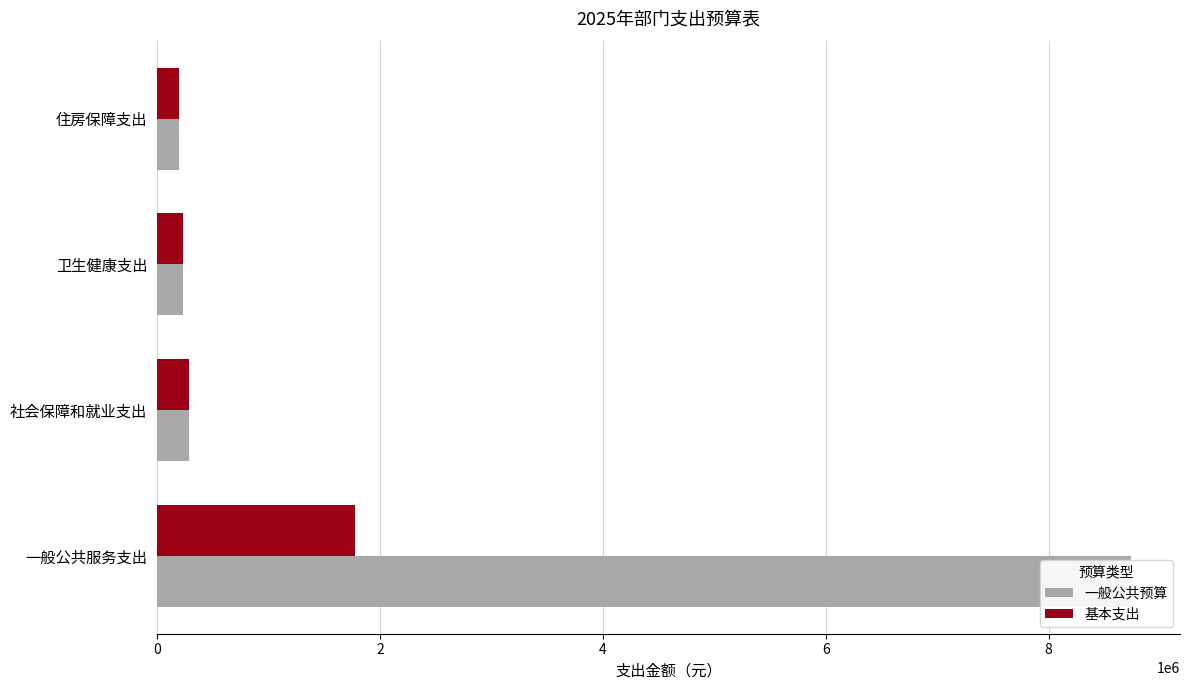

The 一般公共预算 series shows 8742519.0 at 一般公共服务支出. True or false?

True